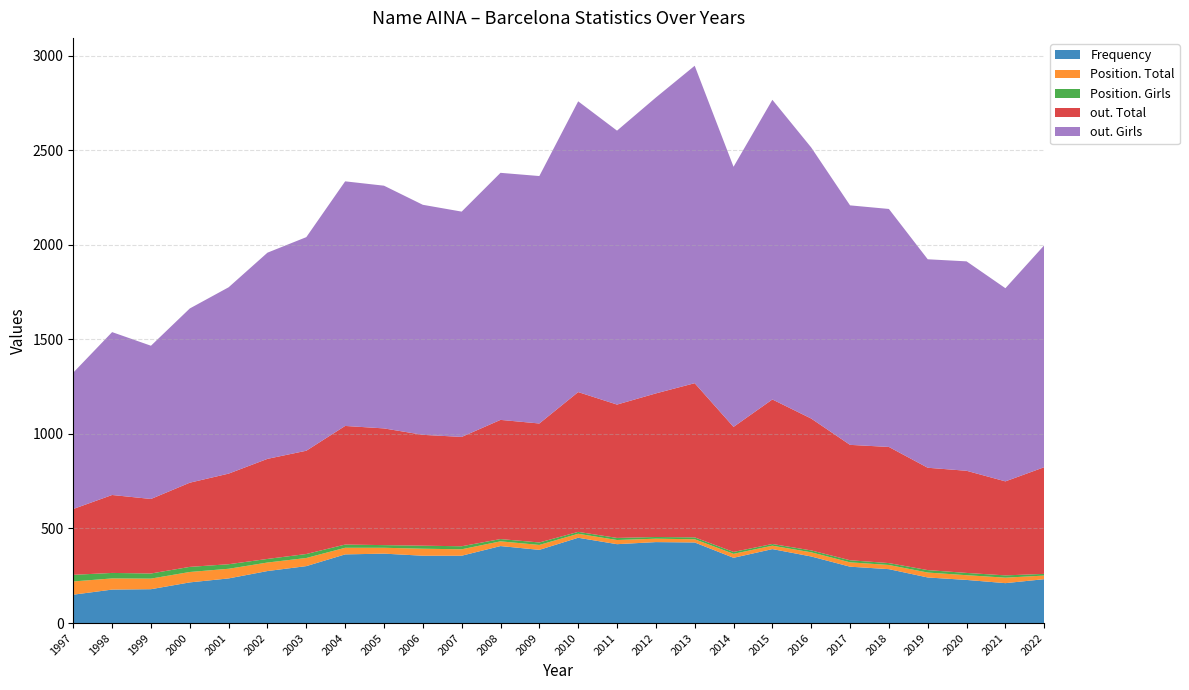

Reading left to right, transcribe all the data shown in this chart.

Frequency: 150	177	179	215	236	275	301	363	367	356	356	407	387	451	417	428	426	345	391	352	298	285	241	228	211	232
Position. Total: 70	59	56	55	51	45	43	35	31	37	34	25	26	21	22	18	17	21	18	22	23	22	26	25	29	19
Position. Girls: 35	29	27	27	24	19	21	17	14	16	16	12	13	10	11	9	10	10	9	10	11	10	13	12	12	9
out. Total: 348	412	394	445	479	529	546	627	617	586	578	630	629	739	705	759	815	661	764	697	610	614	541	540	497	564
out. Girls: 721	861	810	921	985	1090	1129	1293	1283	1216	1191	1306	1308	1537	1448	1564	1678	1375	1584	1433	1266	1258	1102	1107	1021	1173